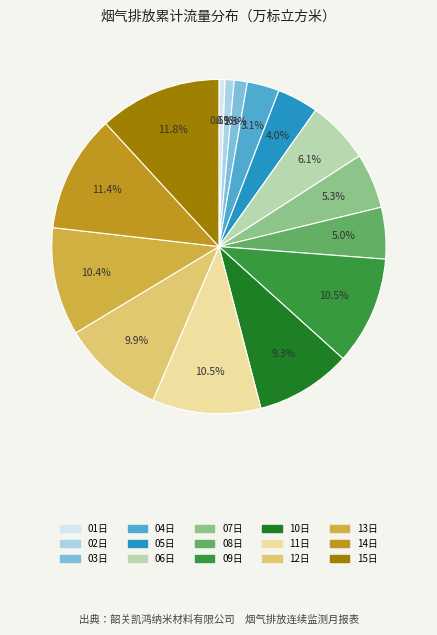

Combined, do 15日 and 04日 account for over 50%?

No